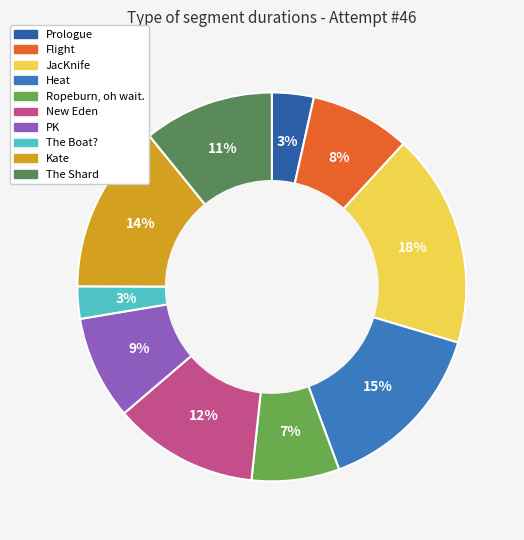

Rank the categories by value from highest to lowest.

JacKnife, Heat, Kate, New Eden, The Shard, PK, Flight, Ropeburn, oh wait., Prologue, The Boat?